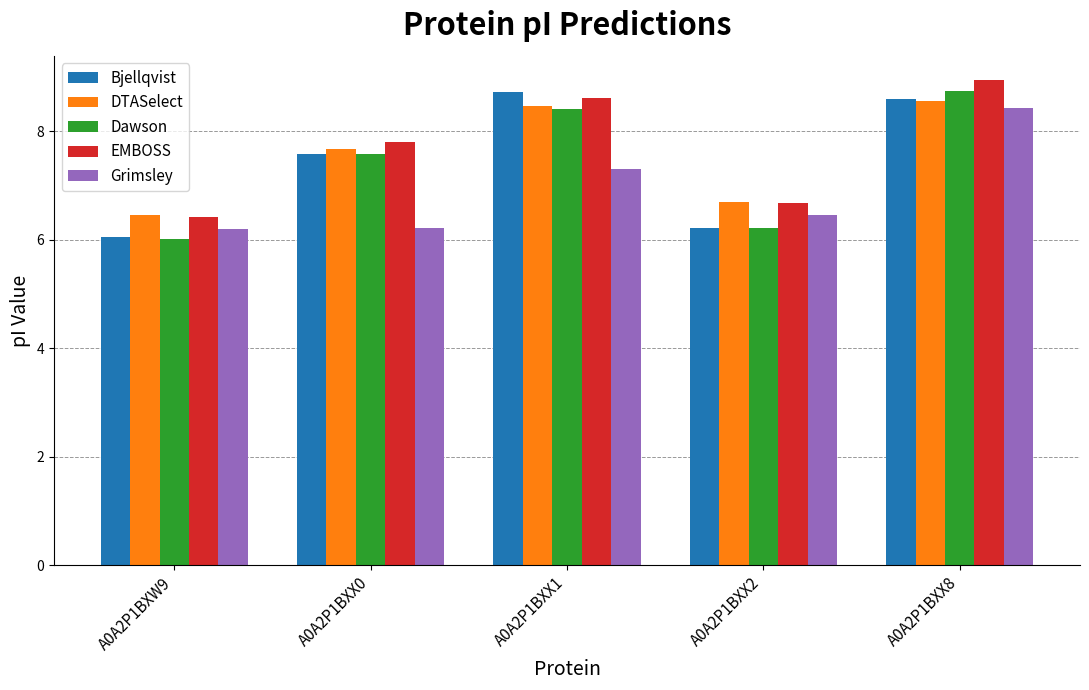

The Grimsley series shows 8.4 at A0A2P1BXX8. True or false?

True